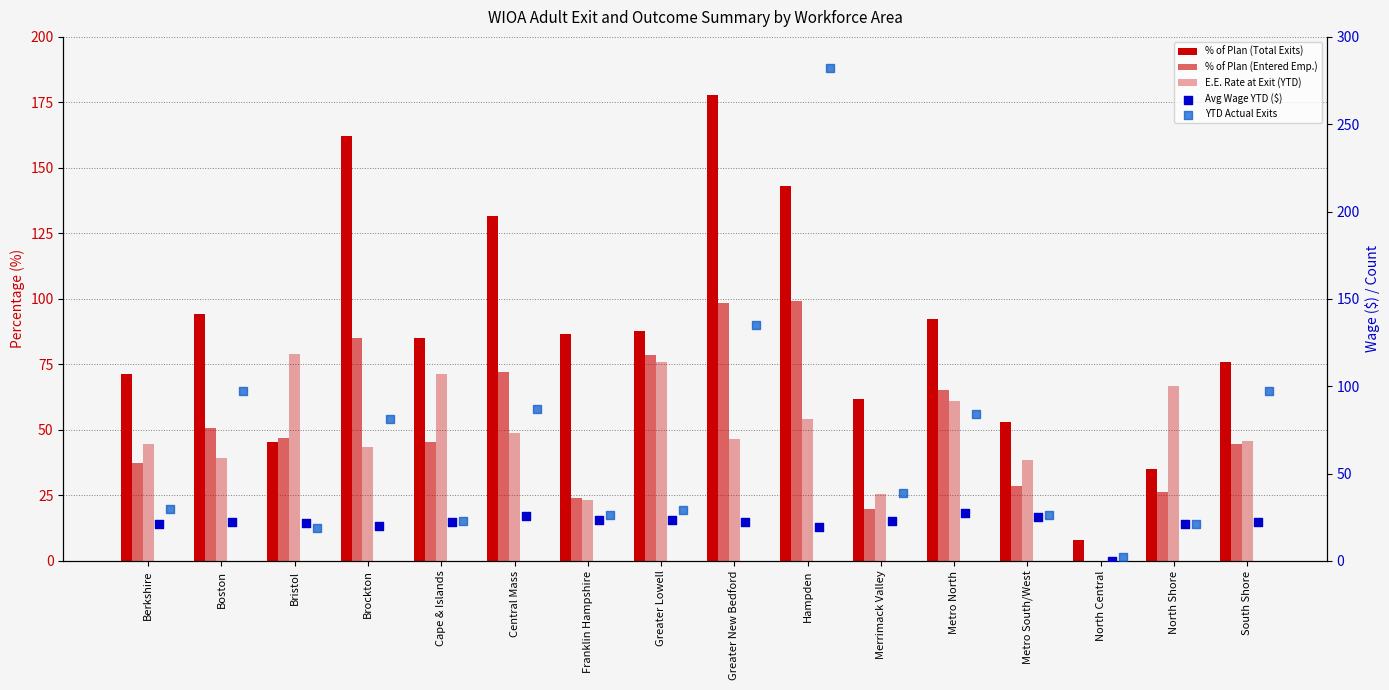

At how many categories does at least one series exceed 1?

16